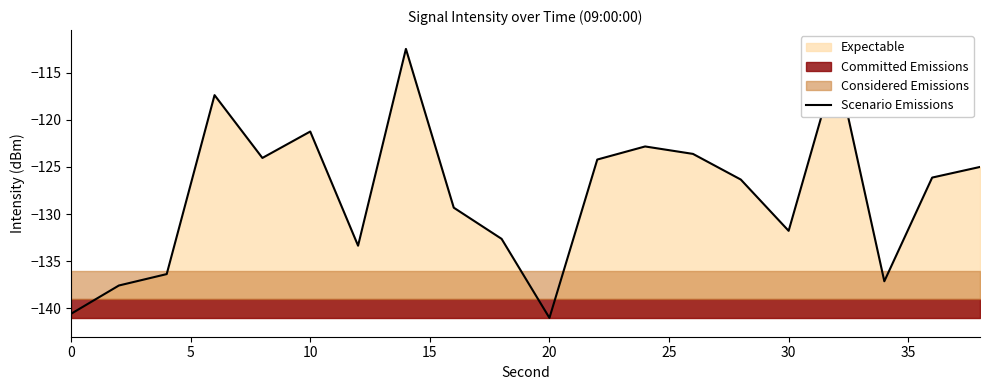

The value of Scenario Emissions at 0 is -140.6. True or false?

True